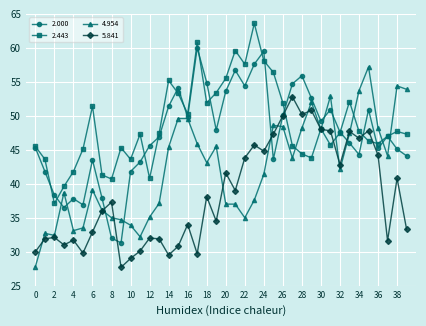

At how many categories does at least one series exceed 27?

40